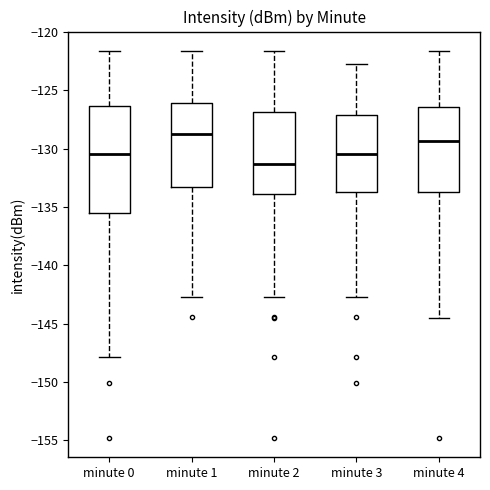

Where is the lower edge of the box for minute 4 on the y-axis? The values are not printed on the chart, so give them approximately, as read against the axis.

-133.5